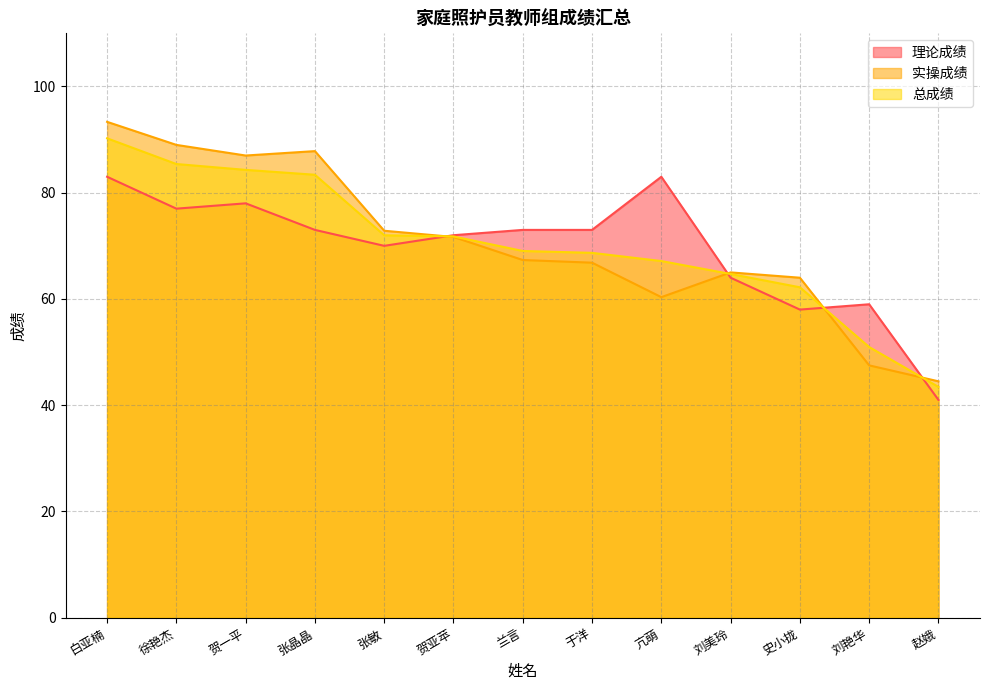

True or false: 理论成绩 has more than 0 points higher than both neighbors.

True